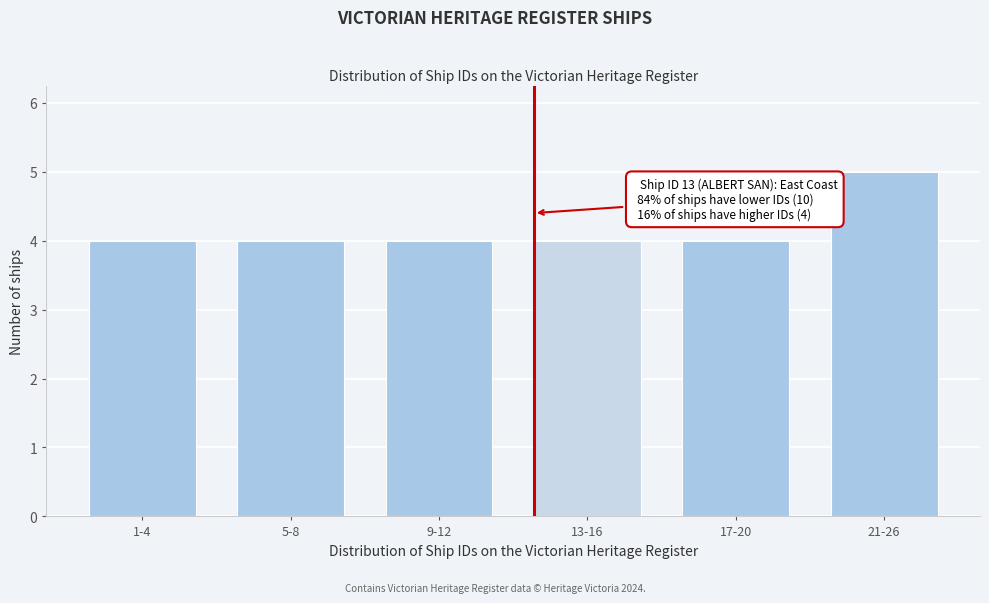

Reading right to left, list all the values displayed in this chart.

5	4	4	4	4	4